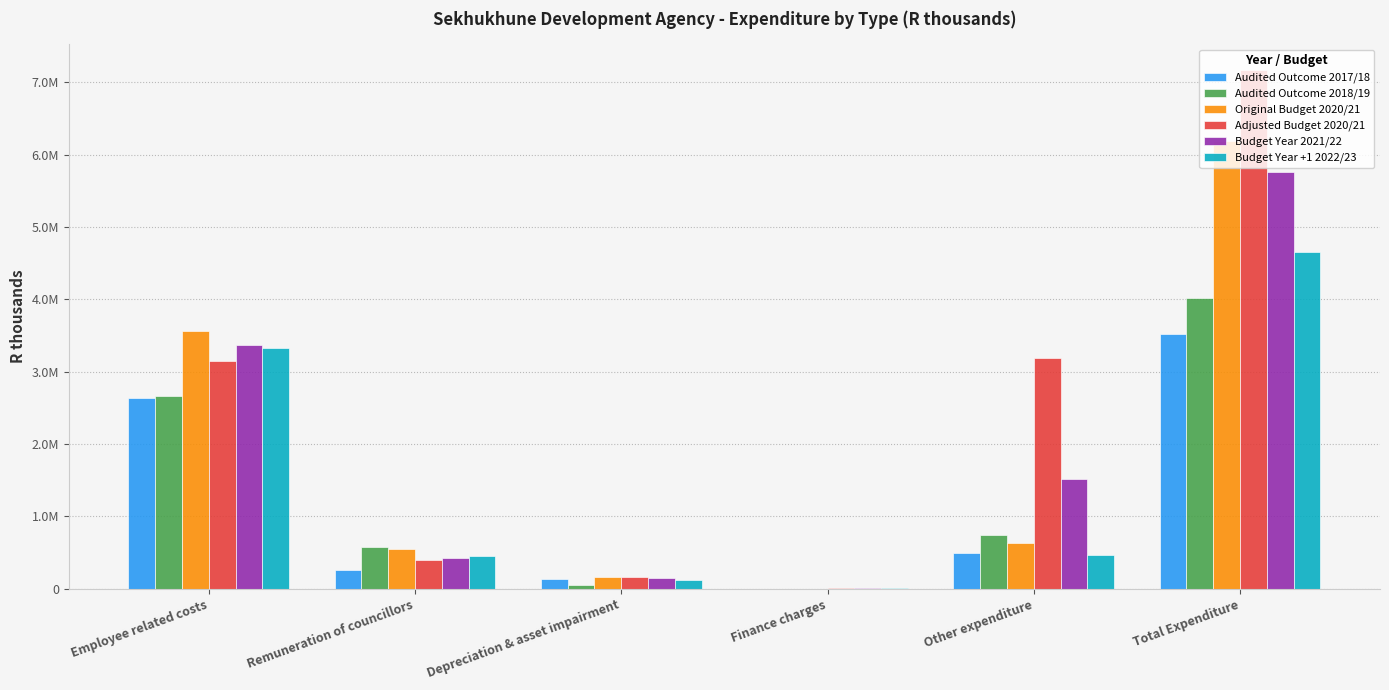

What are all the series names shown in the legend?

Audited Outcome 2017/18, Audited Outcome 2018/19, Original Budget 2020/21, Adjusted Budget 2020/21, Budget Year 2021/22, Budget Year +1 2022/23